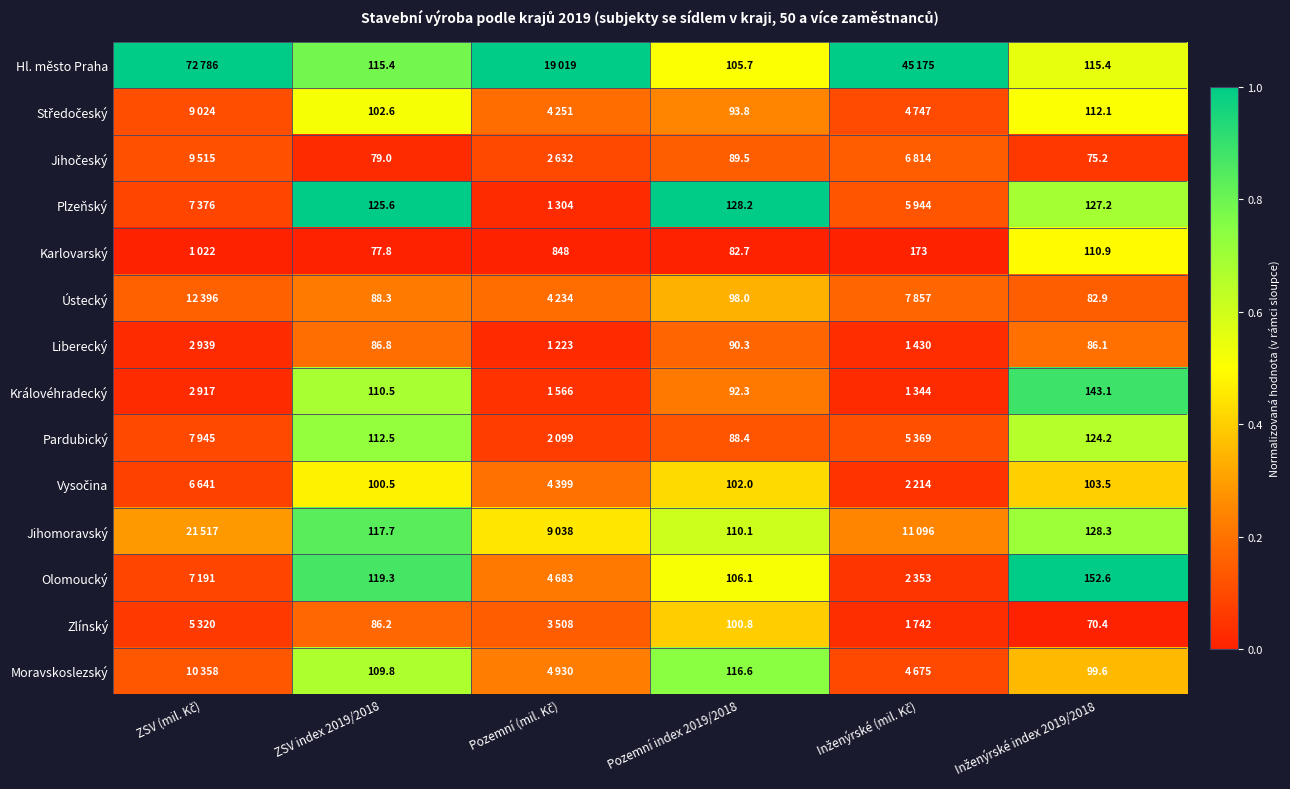

What is the spread (max minus min) of values at ZSV index 2019/2018?

47.8